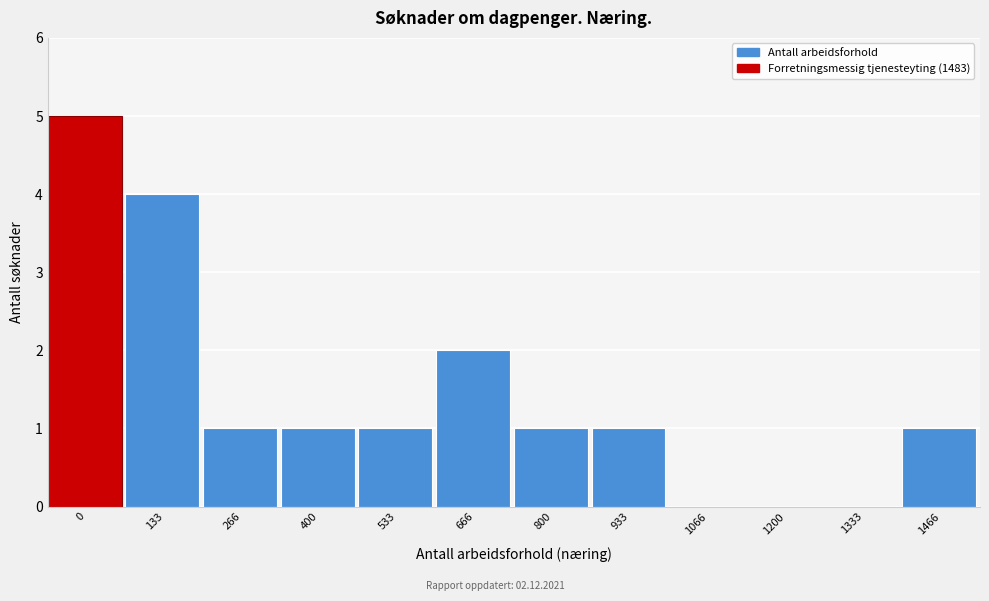

Reading right to left, what are all the values shown in this chart?

1466=1	1333=0	1200=0	1066=0	933=1	800=1	666=2	533=1	400=1	266=1	133=4	0=5